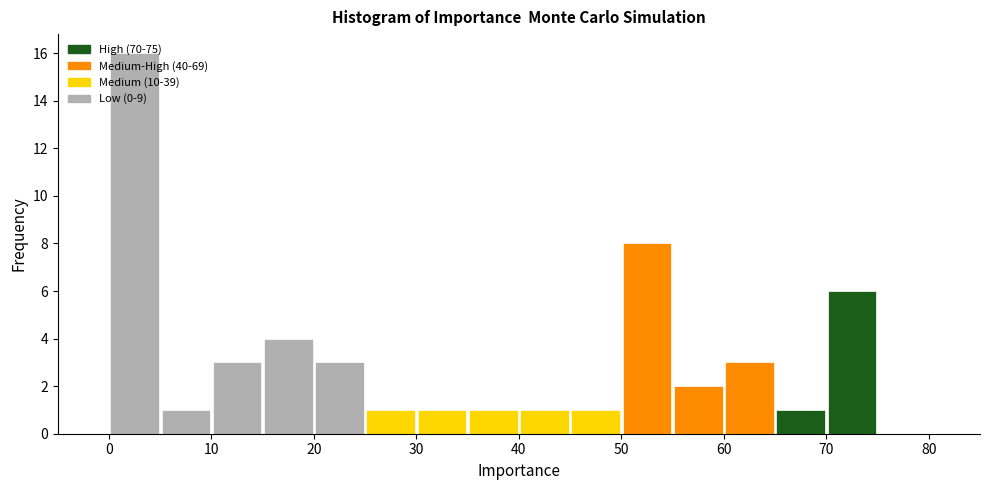

Reading left to right, list every bar in this chart as the range it spans on the x-axis followed by its height. The values are not printed on the chart, so give them approximately, as read against the axis.

0 to 5: 16
5 to 10: 1
10 to 15: 3
15 to 20: 4
20 to 25: 3
25 to 30: 1
30 to 35: 1
35 to 40: 1
40 to 45: 1
45 to 50: 1
50 to 55: 8
55 to 60: 2
60 to 65: 3
65 to 70: 1
70 to 75: 6